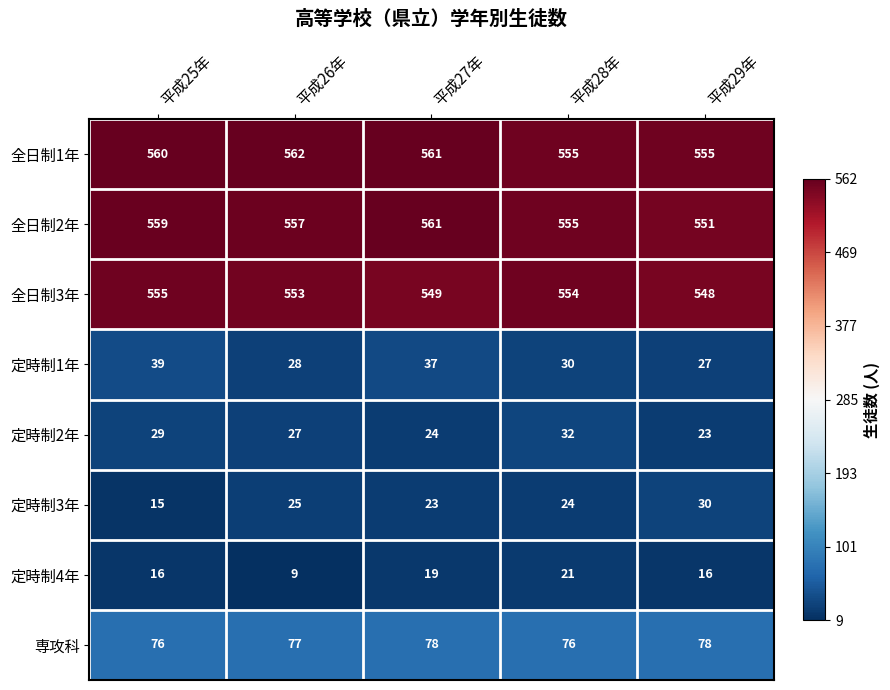

What is the difference between the second highest and second lowest values in the 定時制2年 series?

5